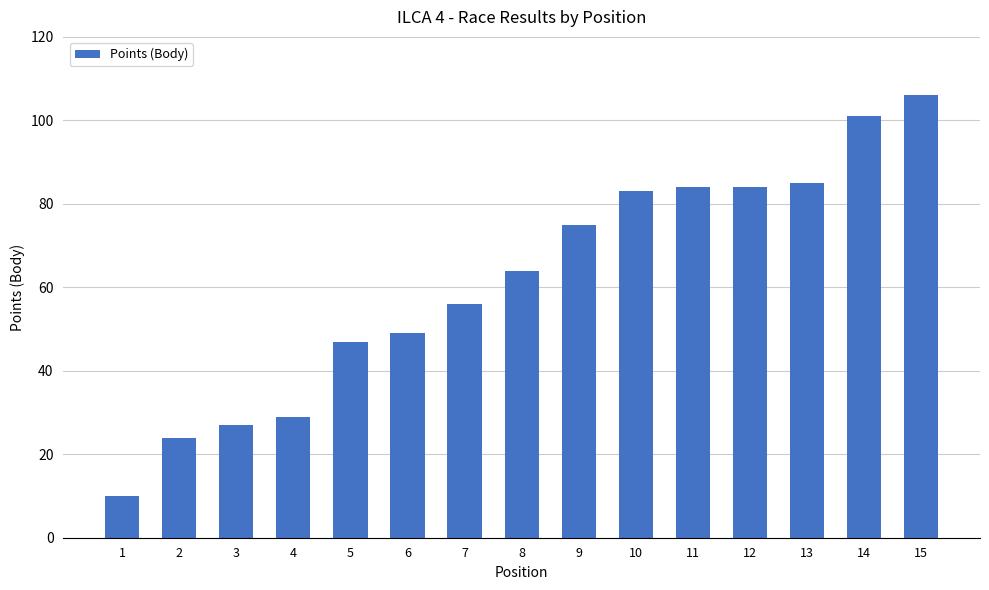

Read the value at 2.

24